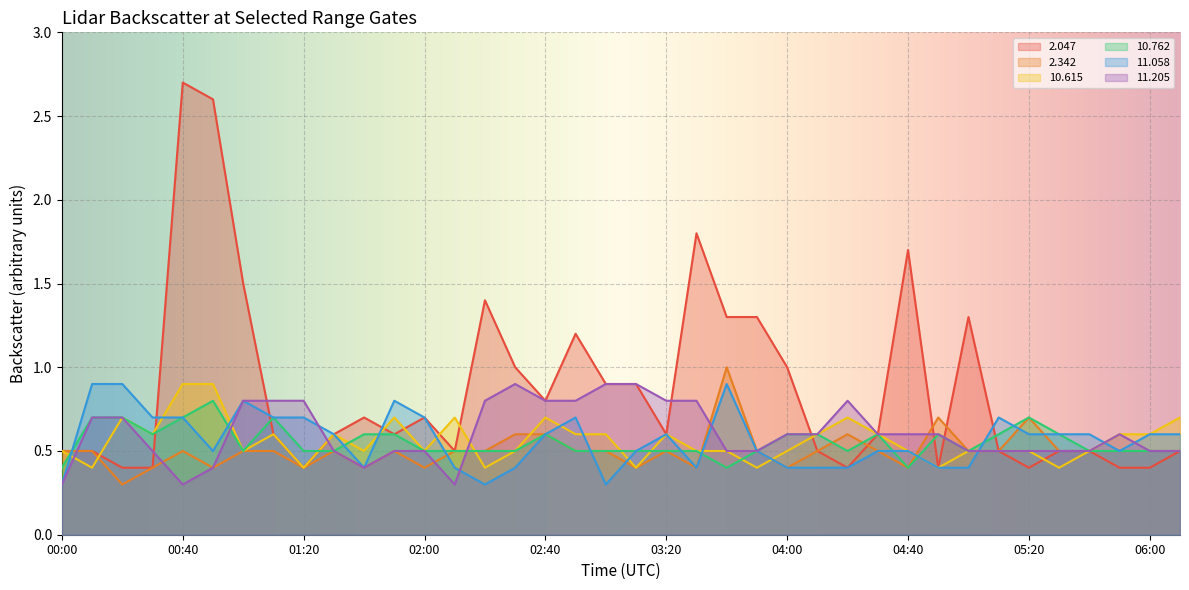

What is the total value across all series at 02:50?

4.3